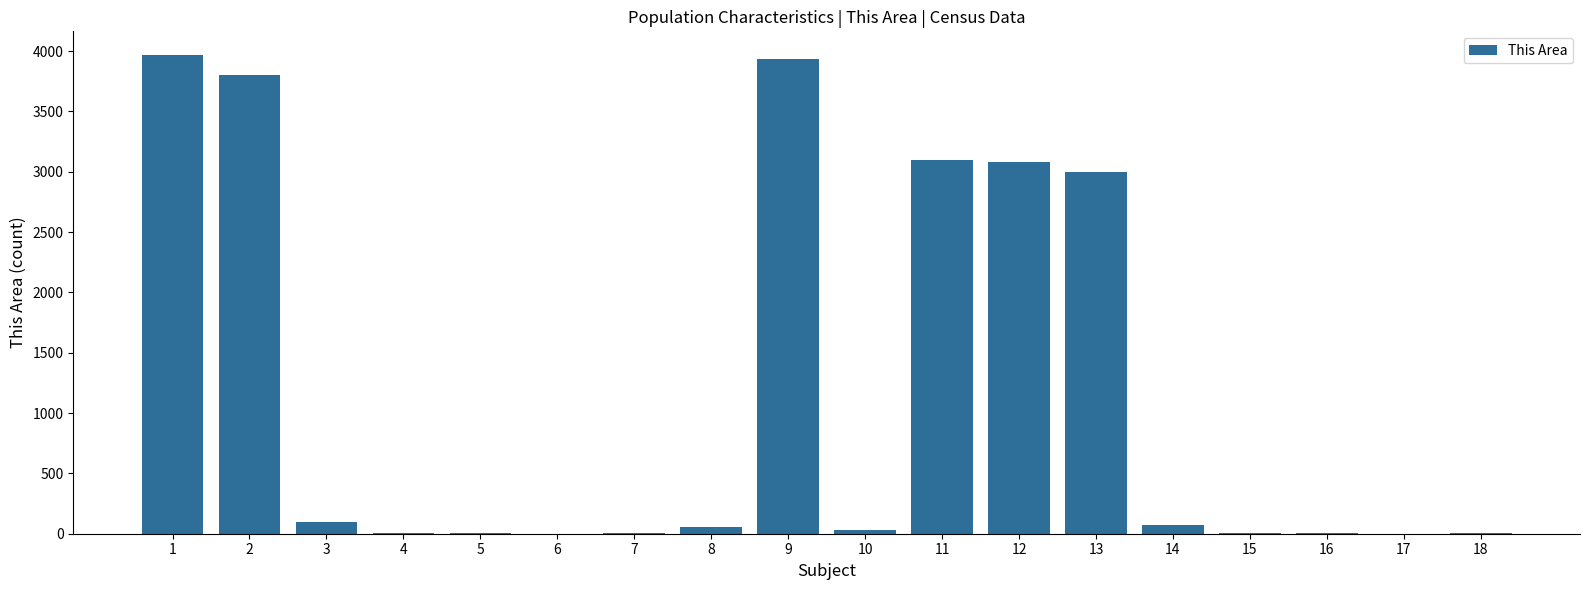

What is the greatest value displayed?

3965